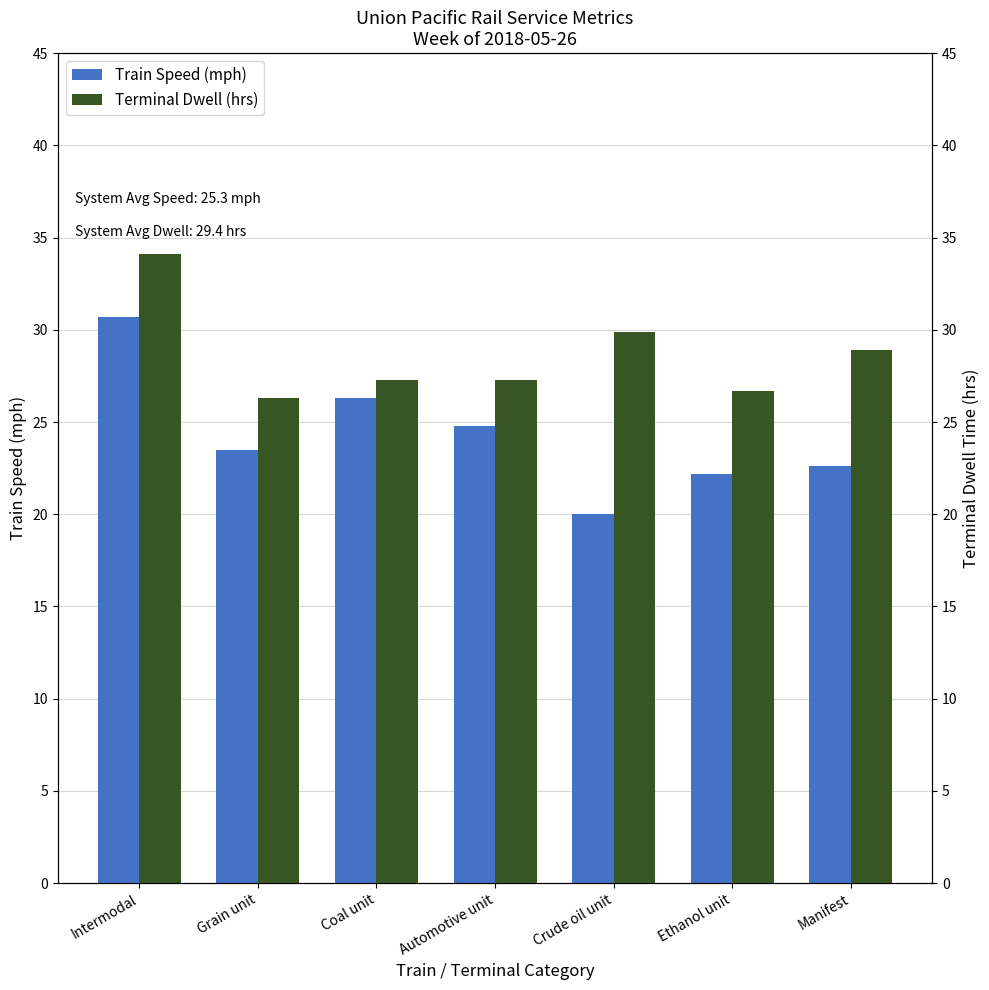

Reading right to left, list all the values displayed in this chart.

Train Speed (mph): 22.6	22.2	20.0	24.8	26.3	23.5	30.7
Terminal Dwell (hrs): 28.9	26.7	29.9	27.3	27.3	26.3	34.1